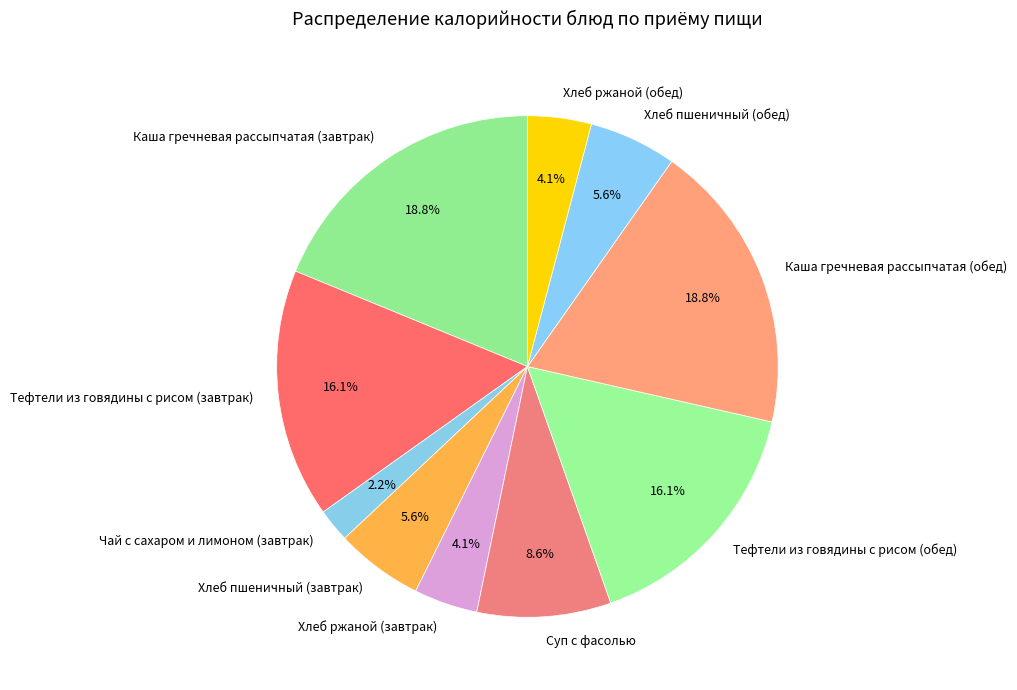

Which category has the smallest portion of the pie?

Чай с сахаром и лимоном (завтрак)